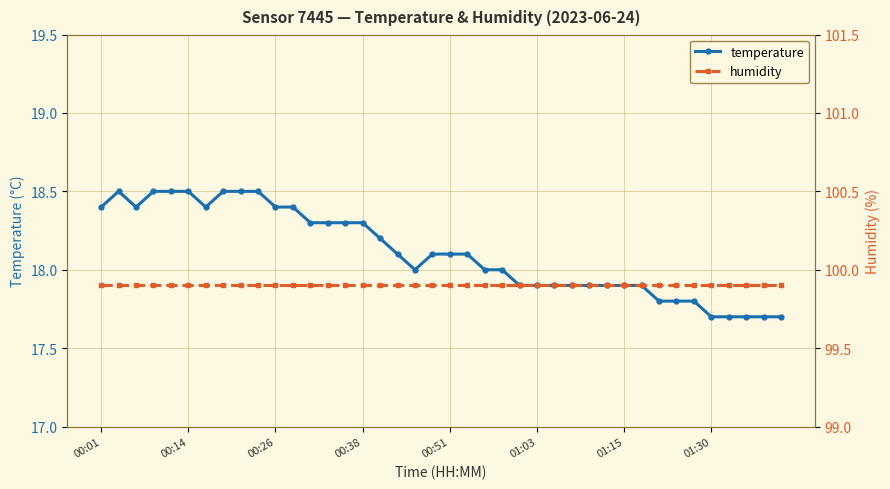

Is it true that temperature equals 9.3 at 00:01?

False